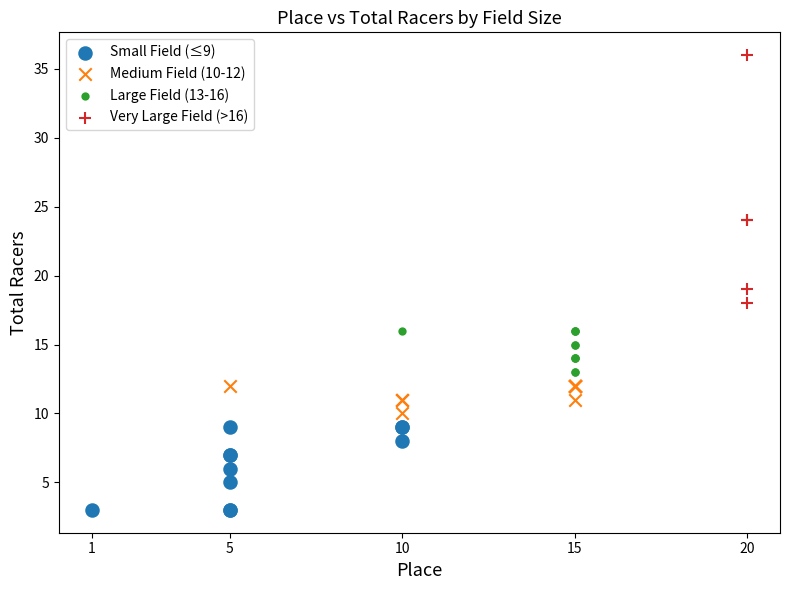

Which series contains the highest Y value?

Very Large Field (>16)